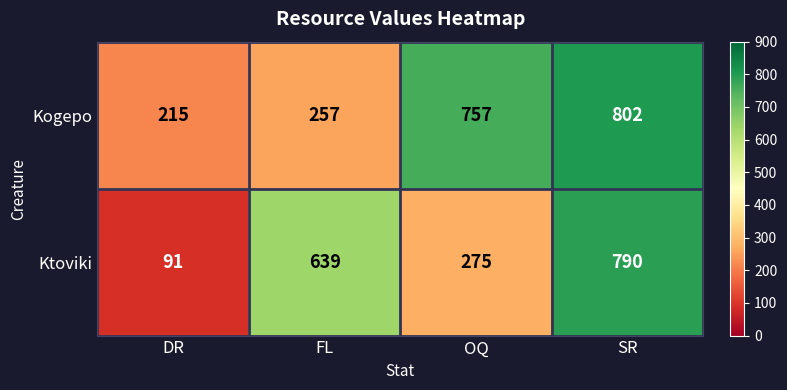

Rank the series by their maximum value, from highest to lowest.

Kogepo, Ktoviki